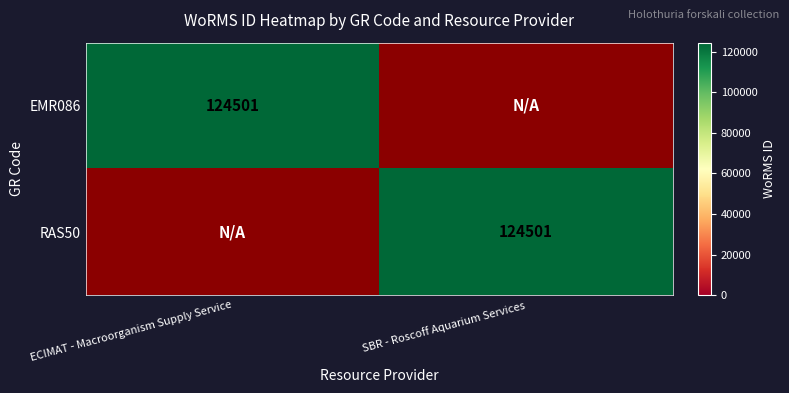

Which has a higher value, ECIMAT - Macroorganism Supply Service or SBR - Roscoff Aquarium Services?

ECIMAT - Macroorganism Supply Service